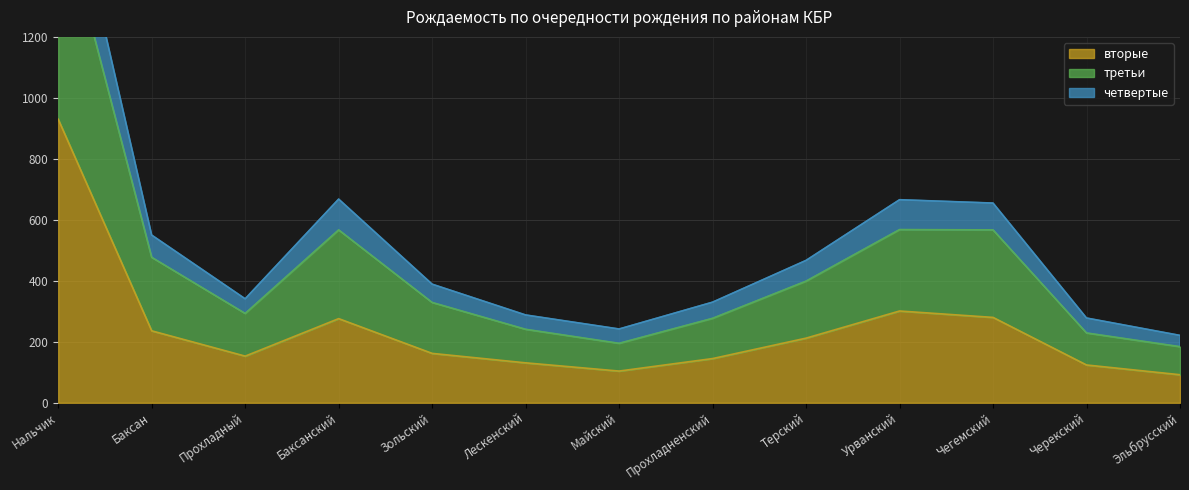

In вторые, how many points are lower than both neighbors (excluding endpoints)?

2